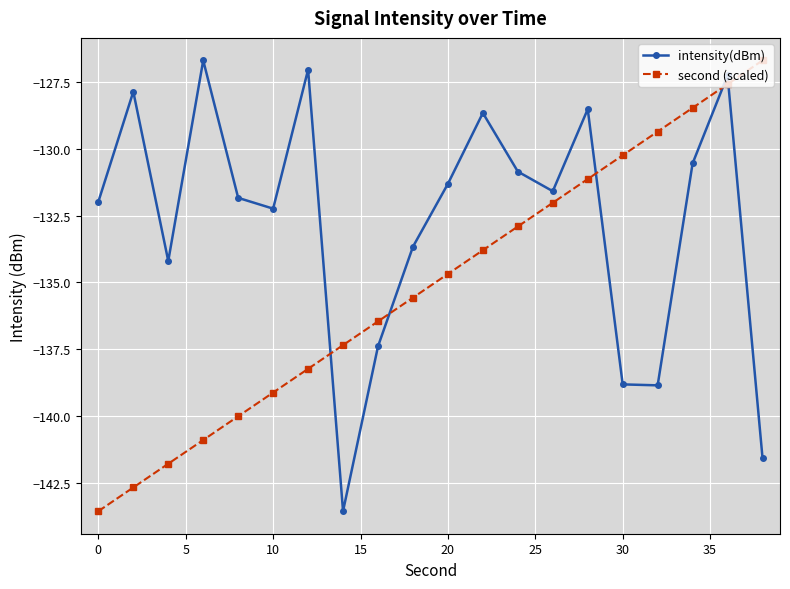

What is the lowest value of the second (scaled) series?

-143.6